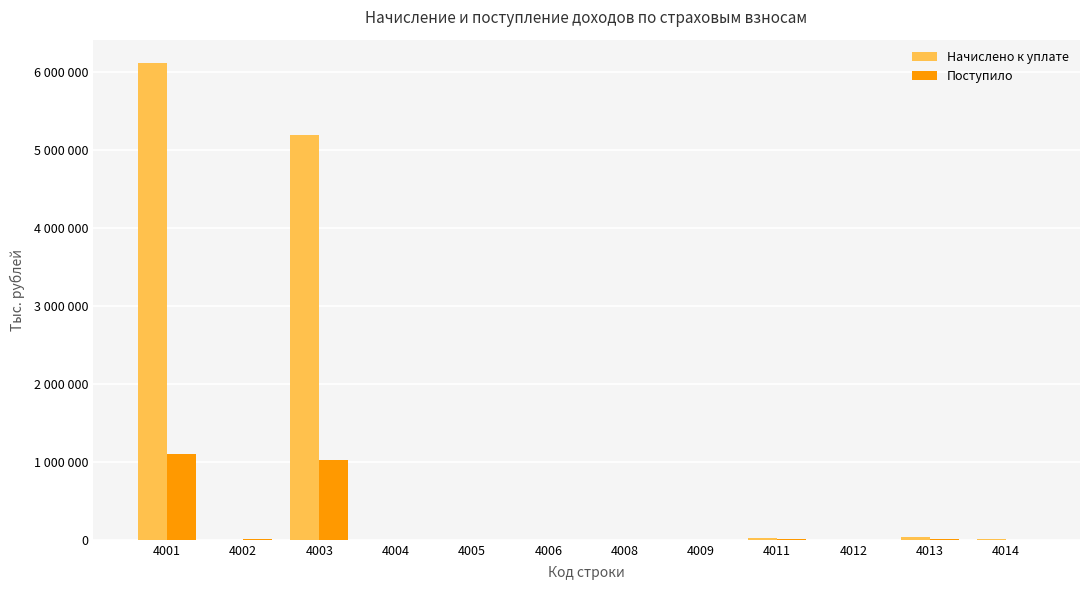

What are all the series names shown in the legend?

Начислено к уплате, Поступило